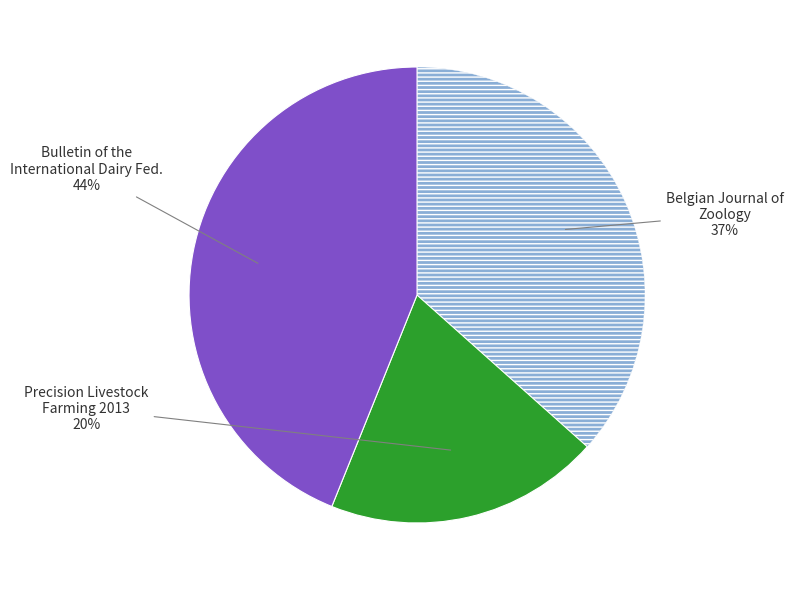

To the nearest percent, what is the difference between the largest and smallest slice percentages?

24%